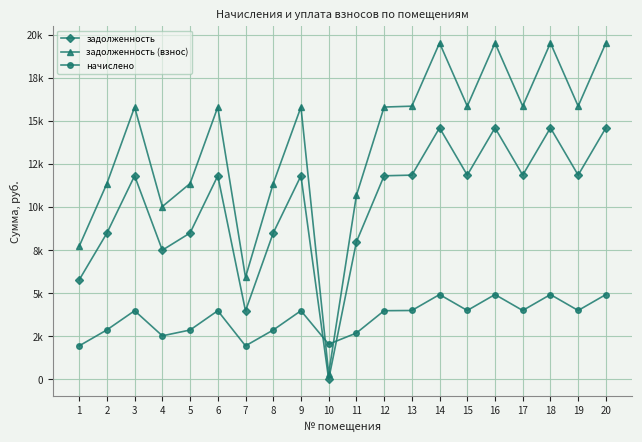

Which series has the widest spread of values?

задолженность (взнос)